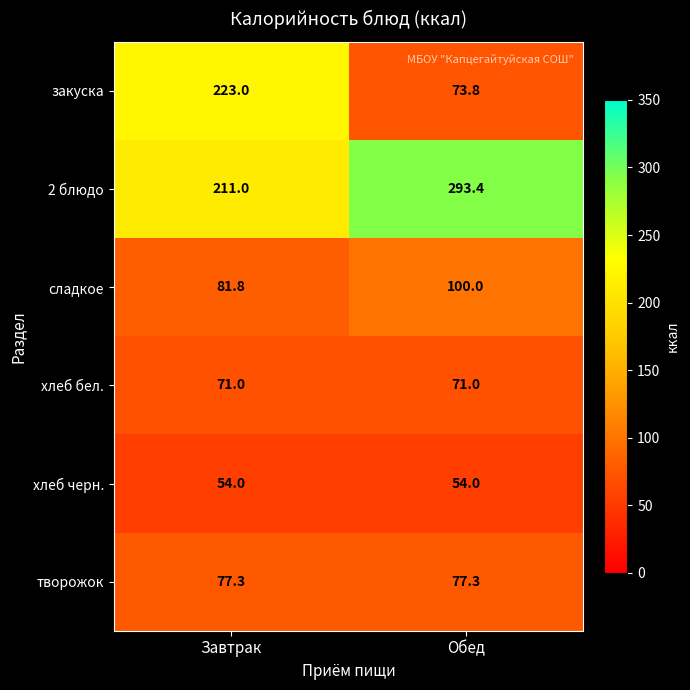

What is the smallest value displayed?

54.0